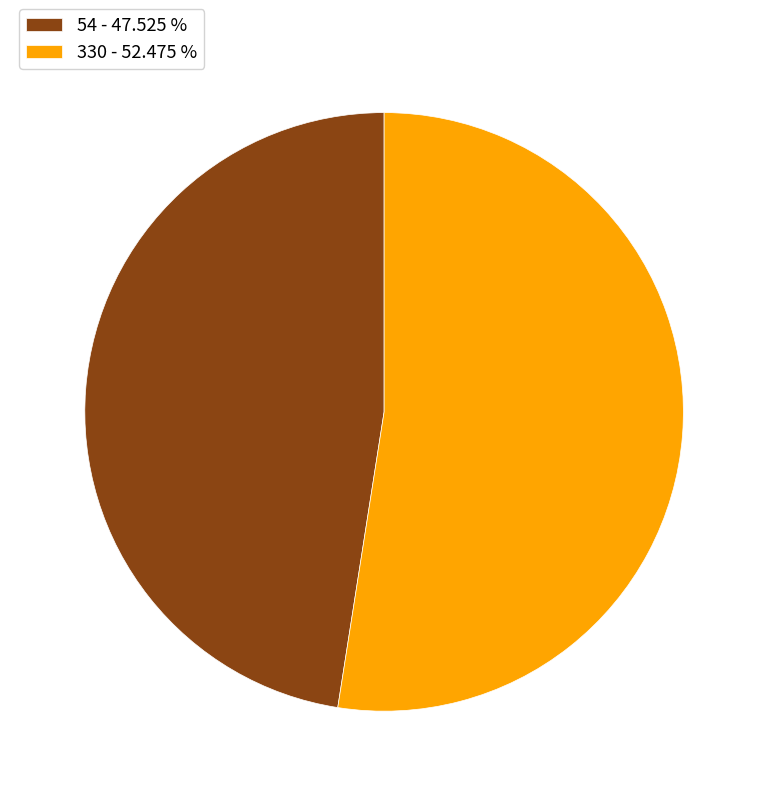

Is there any slice that represents more than half of the pie?

Yes